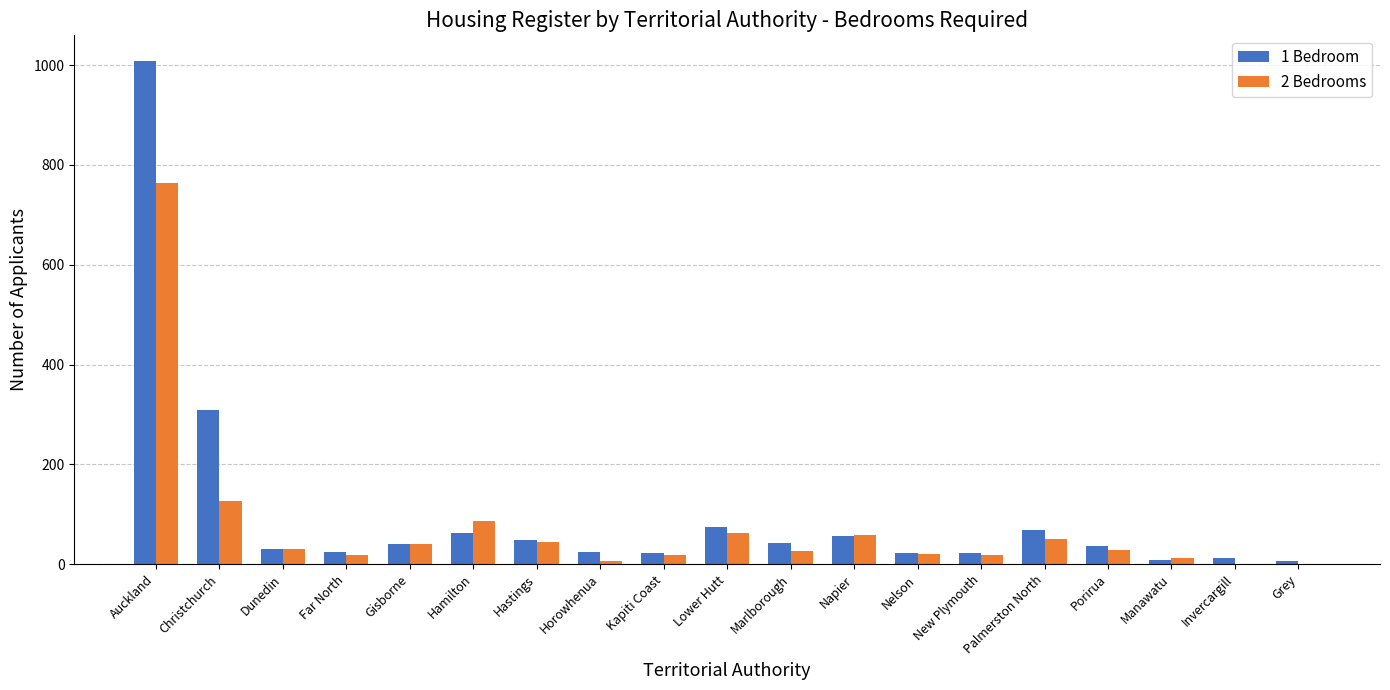

At which category is the sum across all series the highest?

Auckland